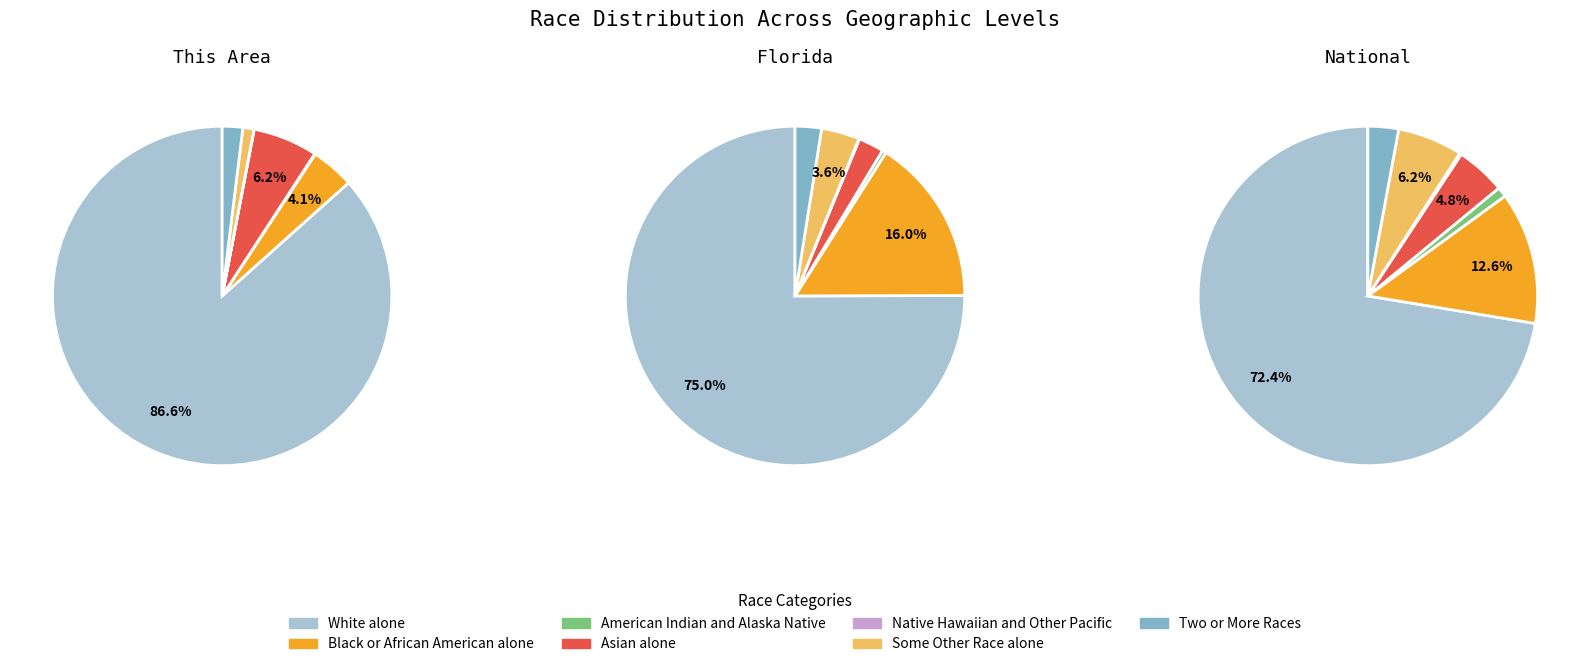

What percentage is NOT represented by Asian alone?

93.8%